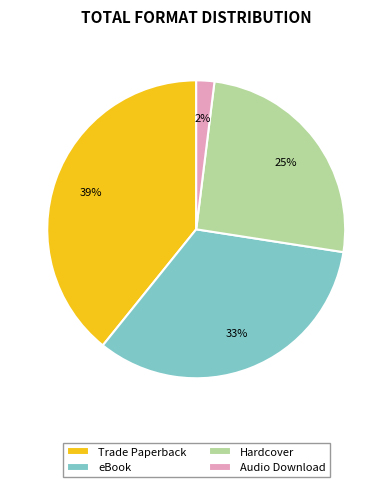

How many segments does this pie chart have?

4